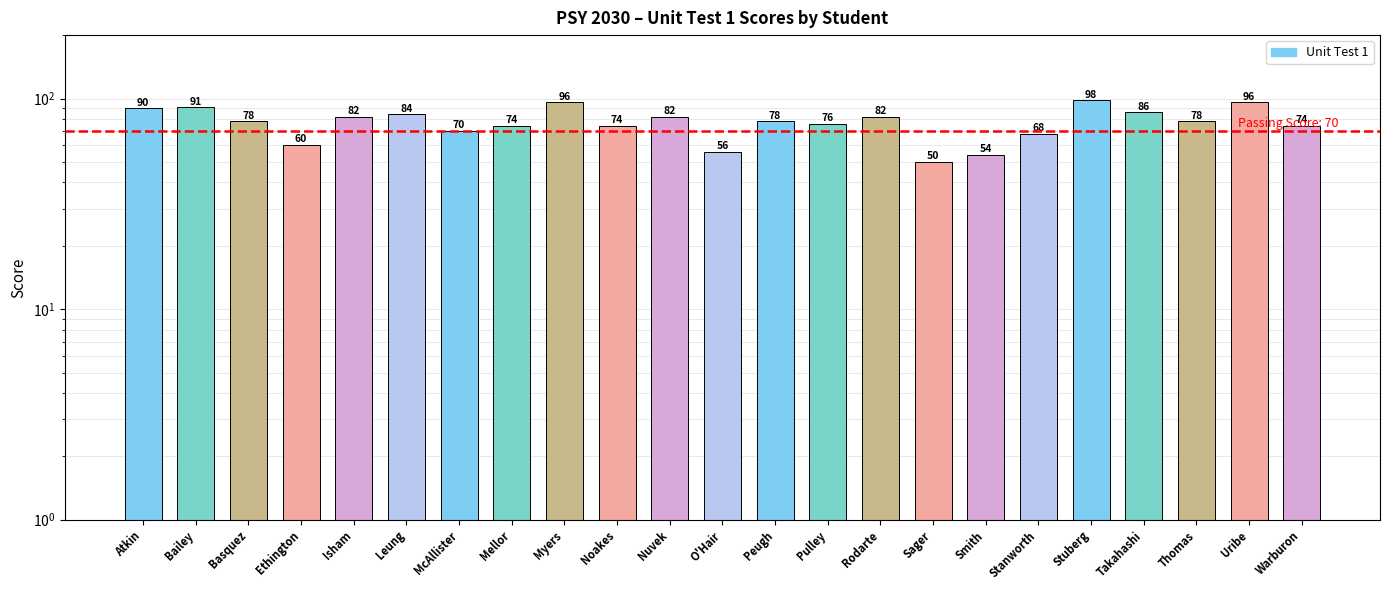

Are the bars grouped side by side (vs. stacked)?

No